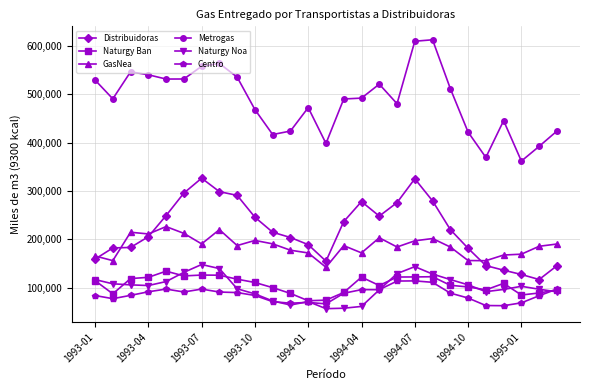

Which series ends up on top after the final intersection of Centro and Naturgy Noa?

Centro